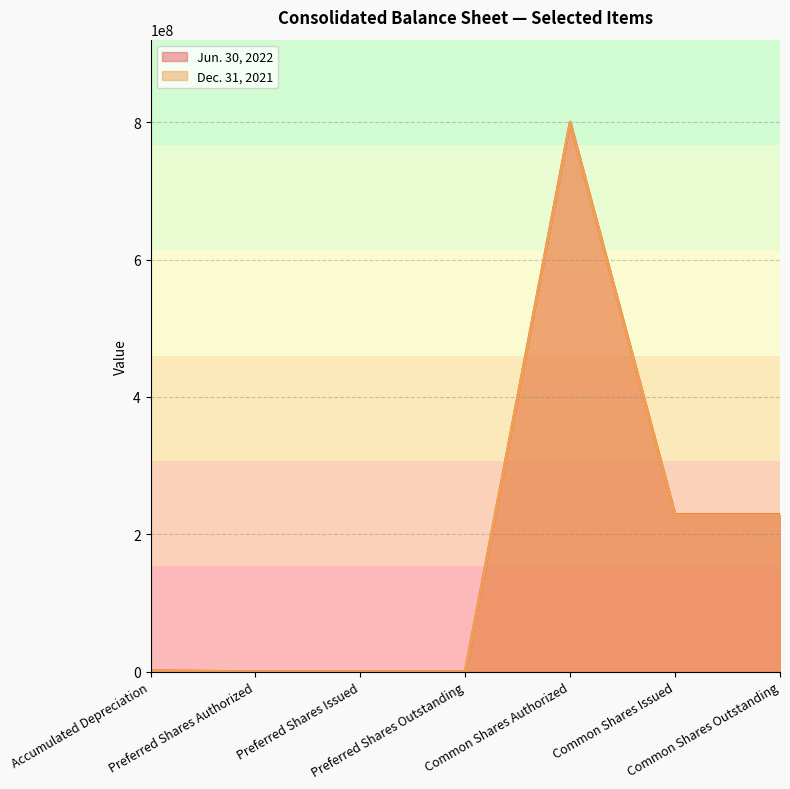

What is the difference between the highest and lowest values at Common Shares Outstanding?

630631